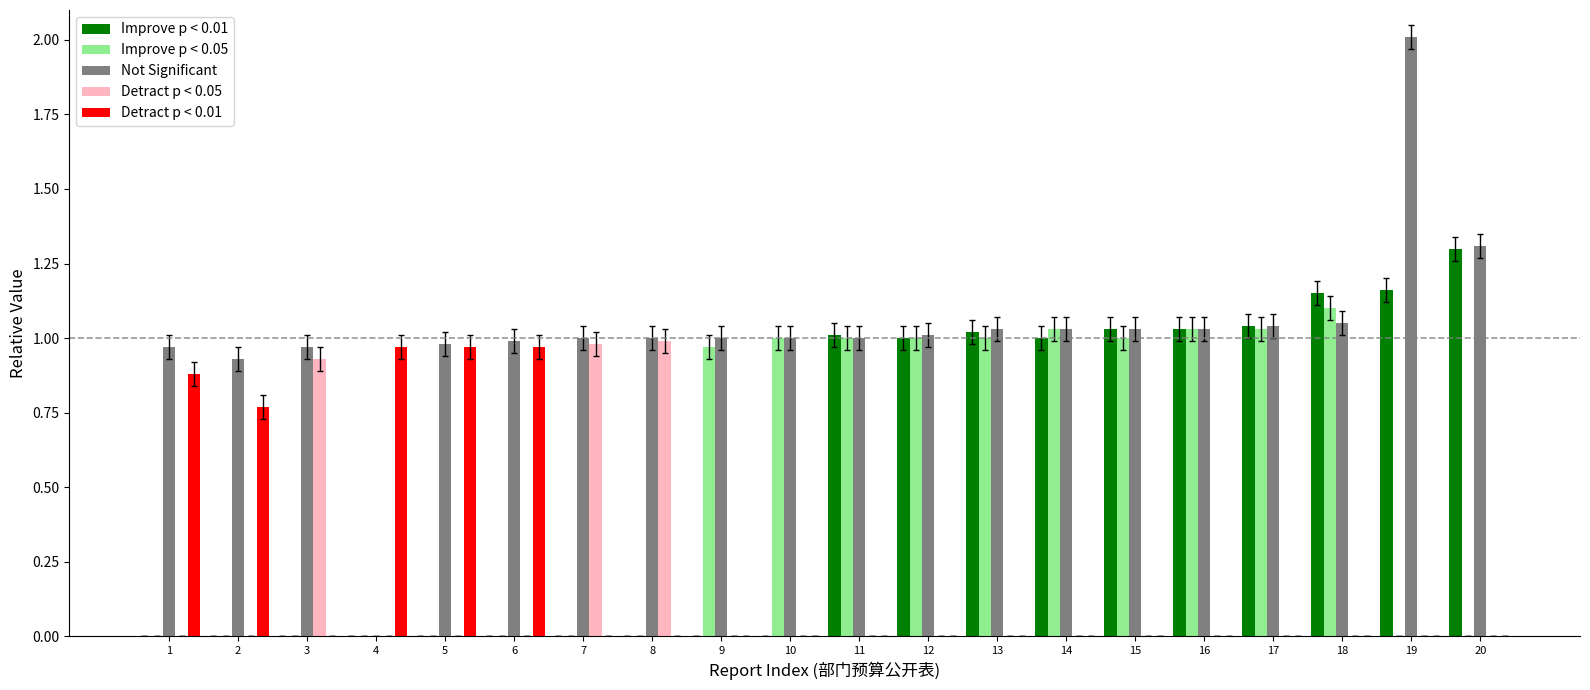

Which series has the widest spread of values?

Not Significant